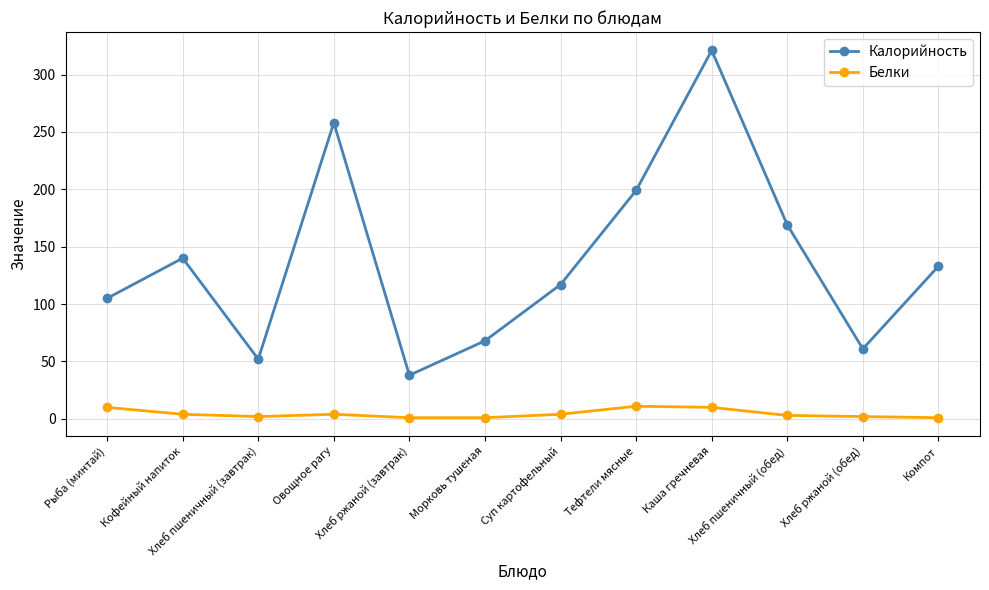

What is the average value of the Белки series?

4